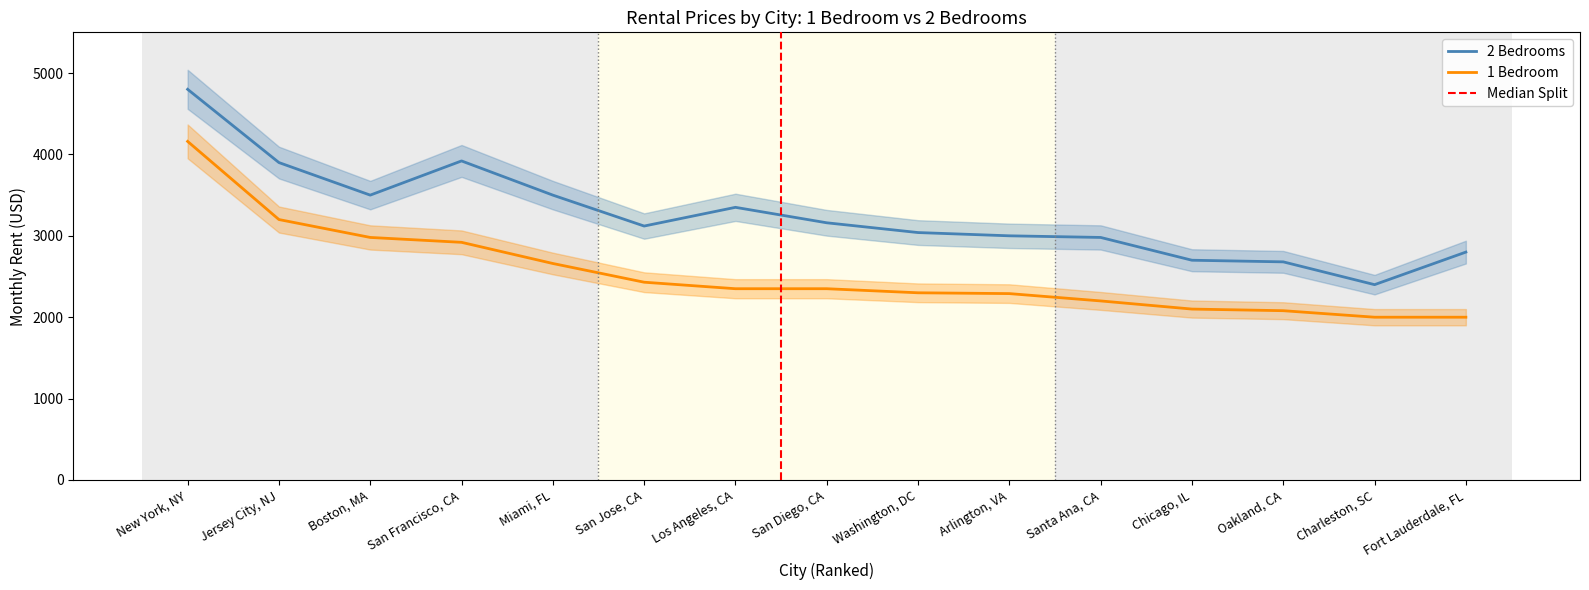

At Los Angeles, CA, list the series in order from smallest to largest.

1 Bedroom, 2 Bedrooms